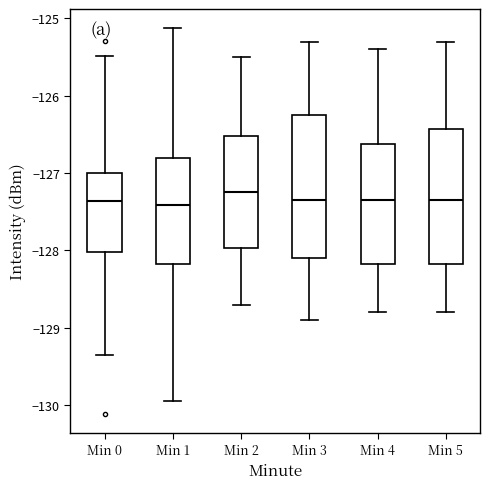

Reading left to right, transcribe this box plot: for each box, give where its median line is, the range the box spans, and where its two whiskers end, as read against the y-axis. The values are not printed on the chart, so give them approximately, as read against the axis.

Min 0: median -127.4, box -128.0 to -127.0, whiskers -129.4 to -125.5
Min 1: median -127.4, box -128.2 to -126.8, whiskers -130.0 to -125.1
Min 2: median -127.2, box -128.0 to -126.5, whiskers -128.7 to -125.5
Min 3: median -127.3, box -128.1 to -126.2, whiskers -128.9 to -125.3
Min 4: median -127.3, box -128.2 to -126.6, whiskers -128.8 to -125.4
Min 5: median -127.3, box -128.2 to -126.4, whiskers -128.8 to -125.3